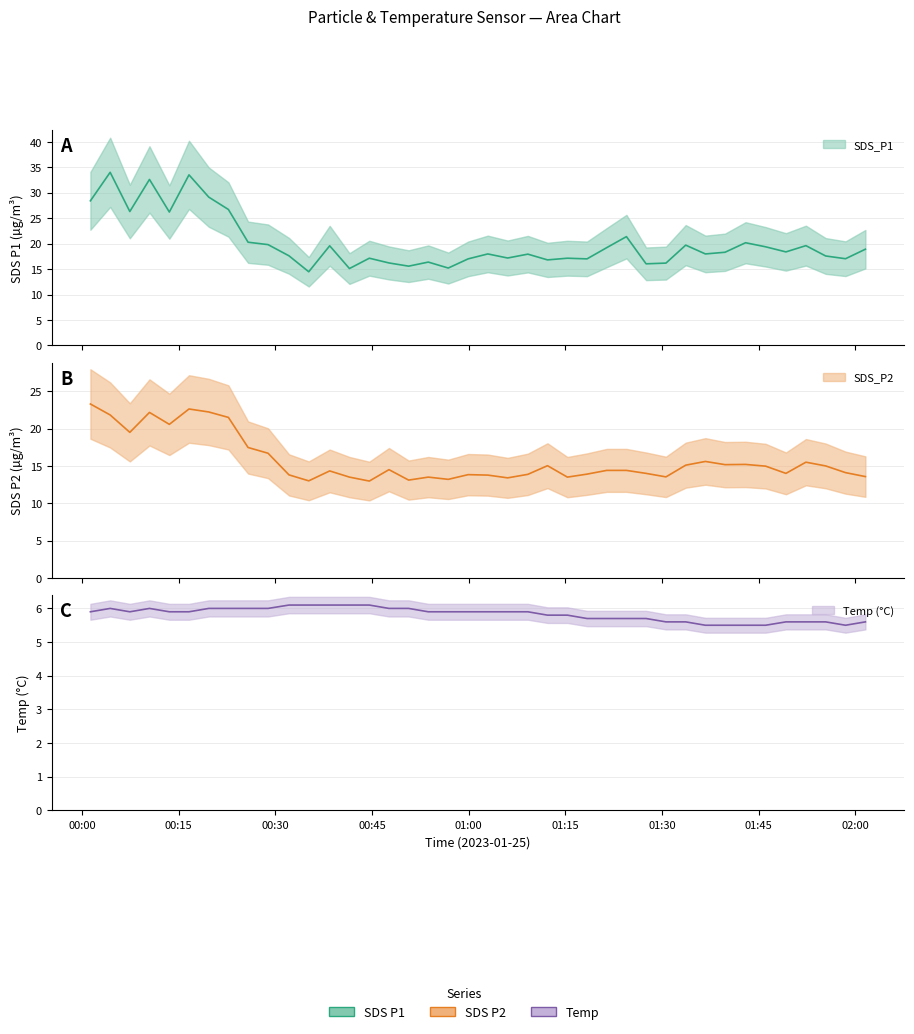

True or false: SDS_P1 has more than 2 interior local peaks.

True